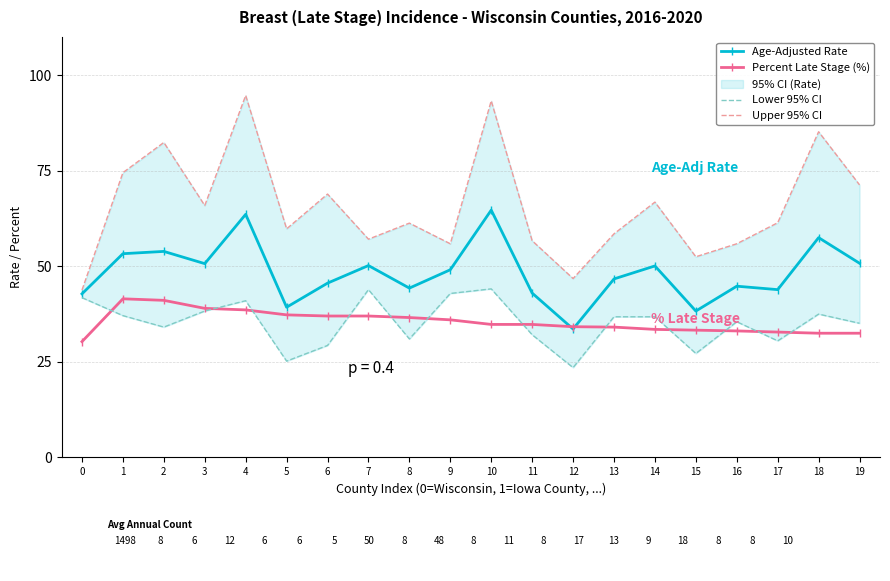

What is the average value of the Lower 95% CI series?

35.2